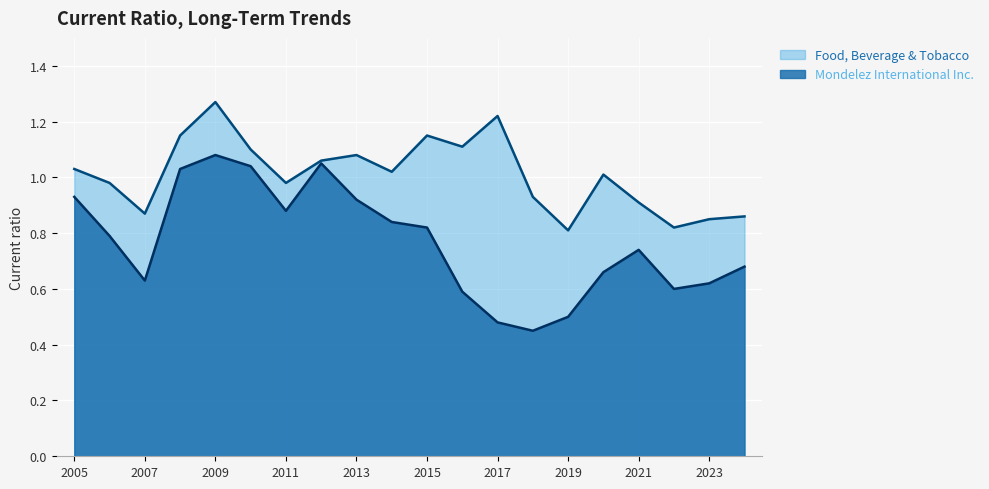

Reading left to right, extract all data points from this chart.

Mondelez International Inc.: 0.9	0.8	0.6	1.0	1.1	1.0	0.9	1.1	0.9	0.8	0.8	0.6	0.5	0.5	0.5	0.7	0.7	0.6	0.6	0.7
Food, Beverage & Tobacco: 1.0	1.0	0.9	1.1	1.3	1.1	1.0	1.1	1.1	1.0	1.1	1.1	1.2	0.9	0.8	1.0	0.9	0.8	0.8	0.9